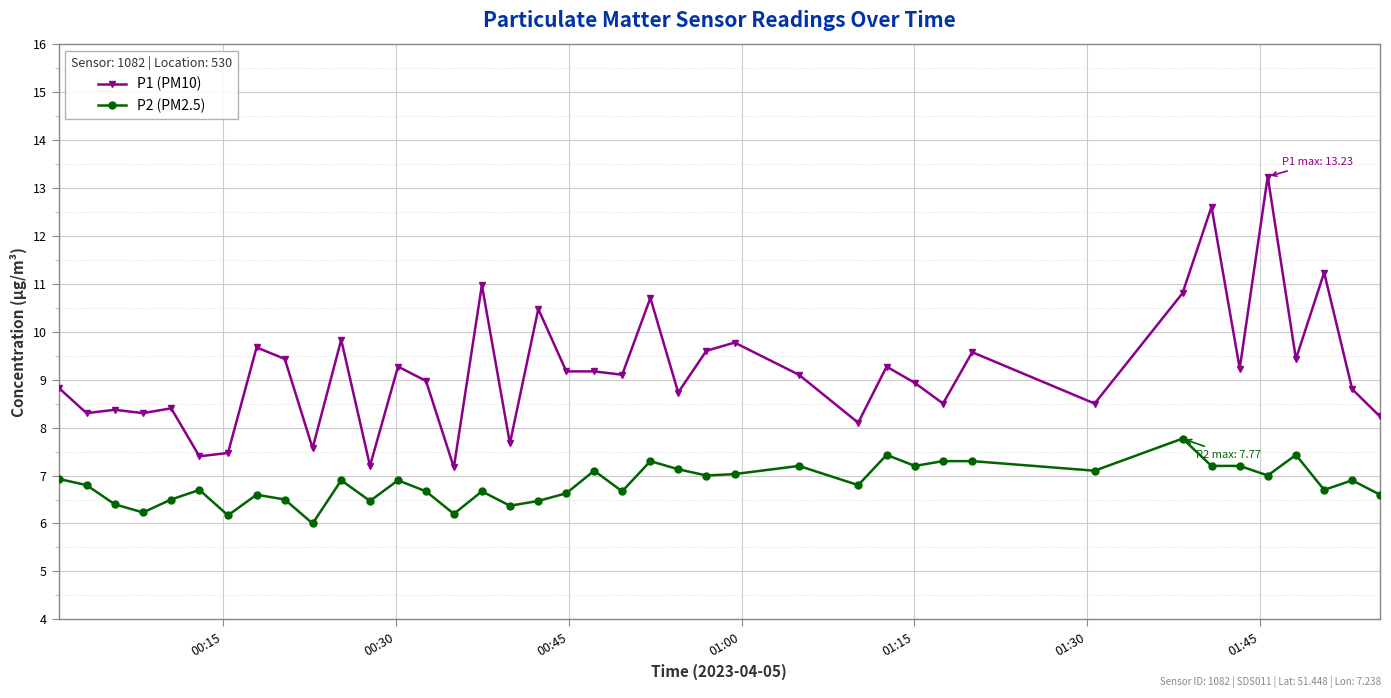

True or false: P1 (PM10) and P2 (PM2.5) intersect in this chart.

False